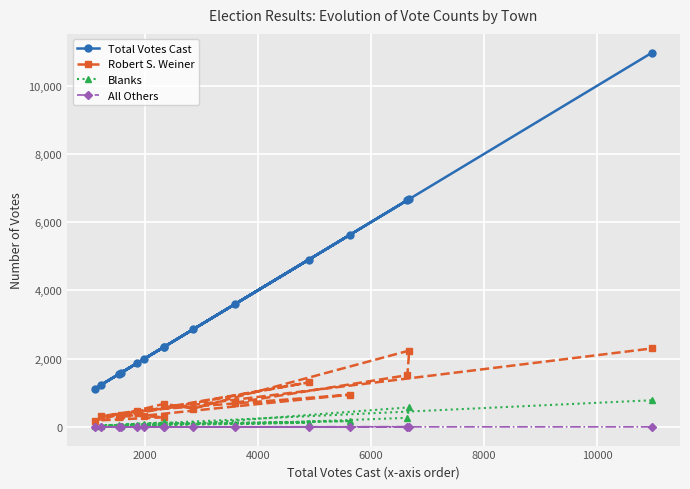

What is the maximum value shown in the chart?

10966